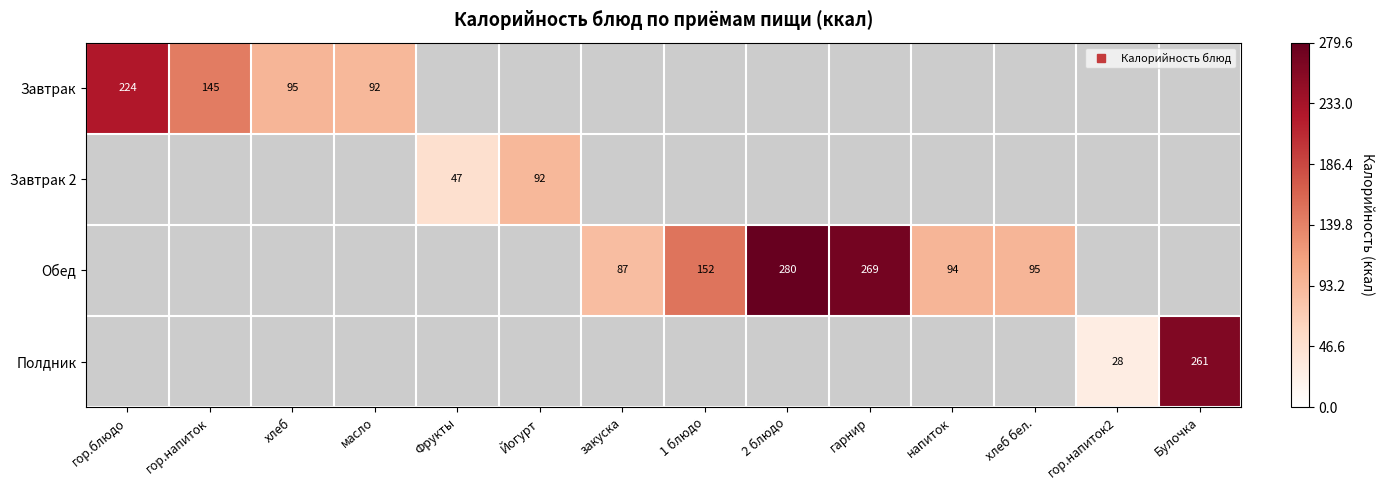

How many values in Завтрак are above zero?

4